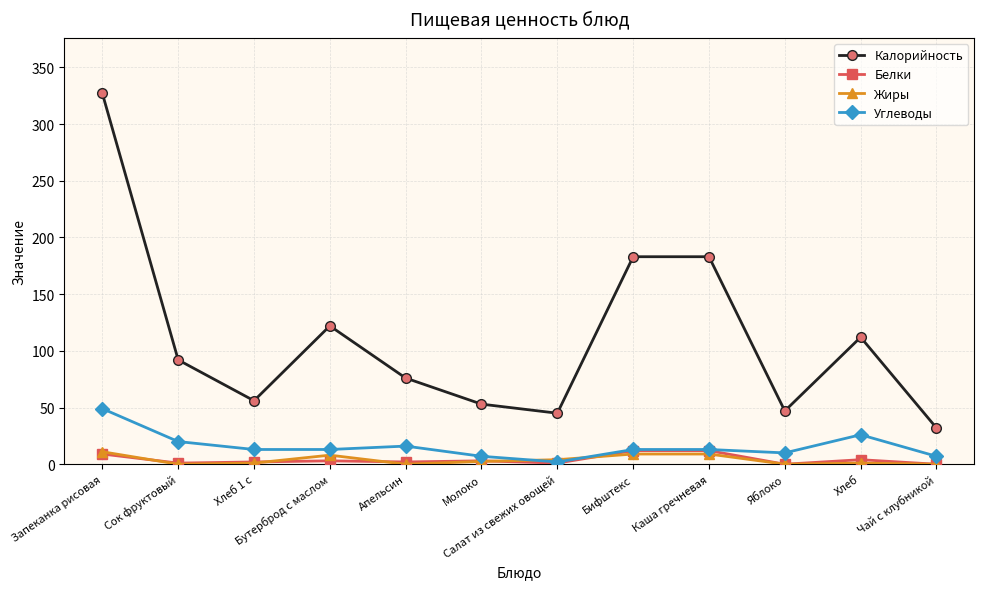

What is the minimum value for Калорийность?

32.0